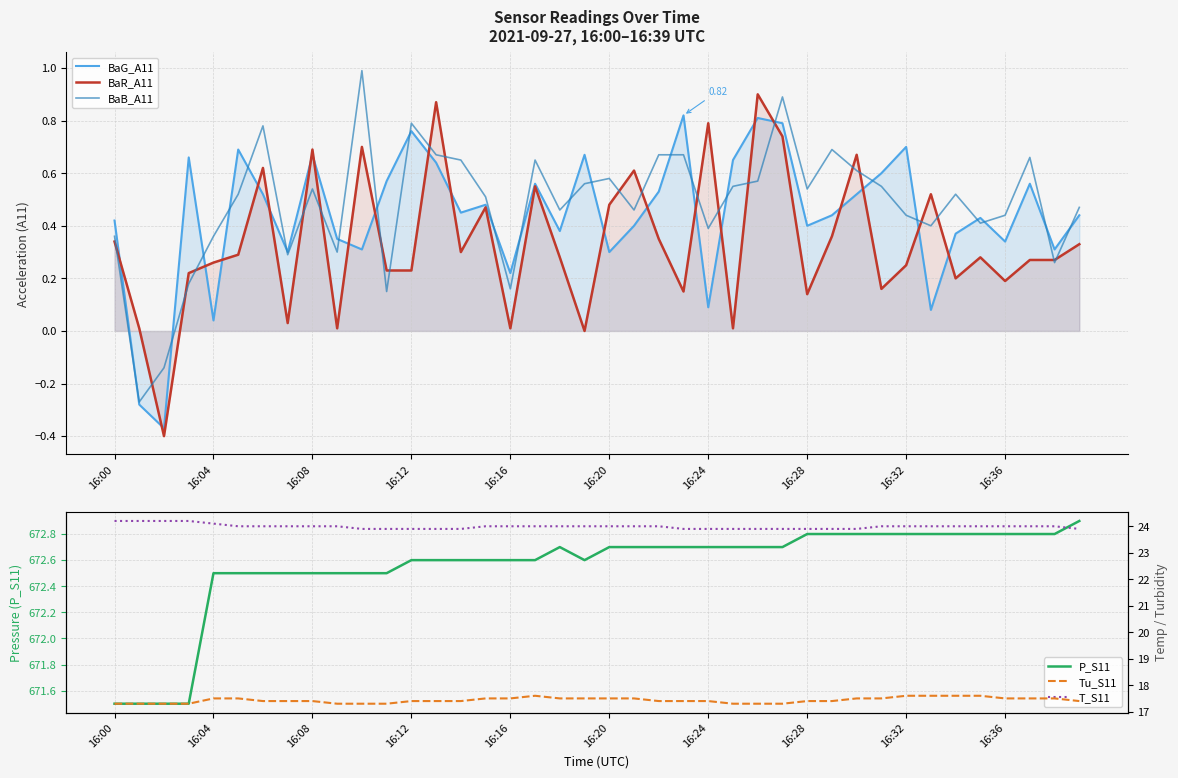

What is the difference between the maximum and minimum values in the Tu_S11 series?

0.3